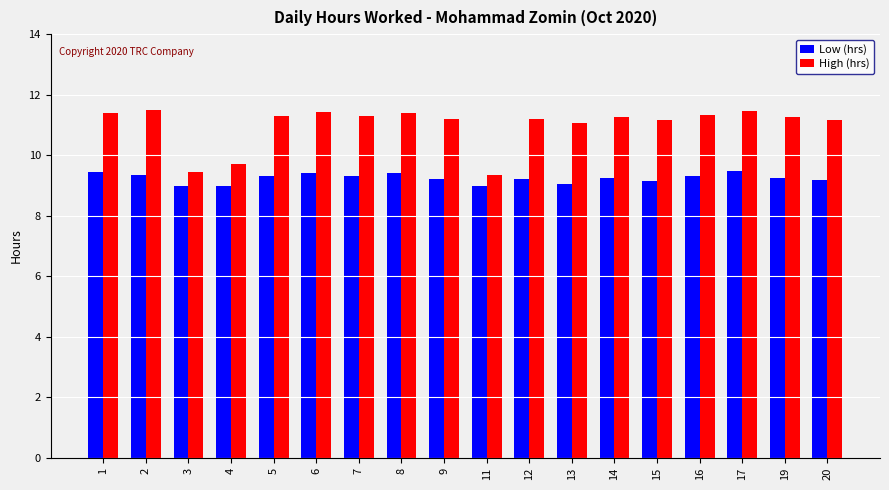

Where is High (hrs) nearest to the value 10?

4